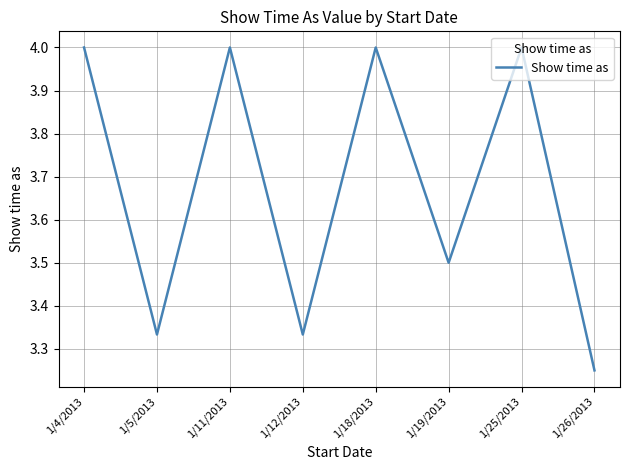

What is the average value?

3.7